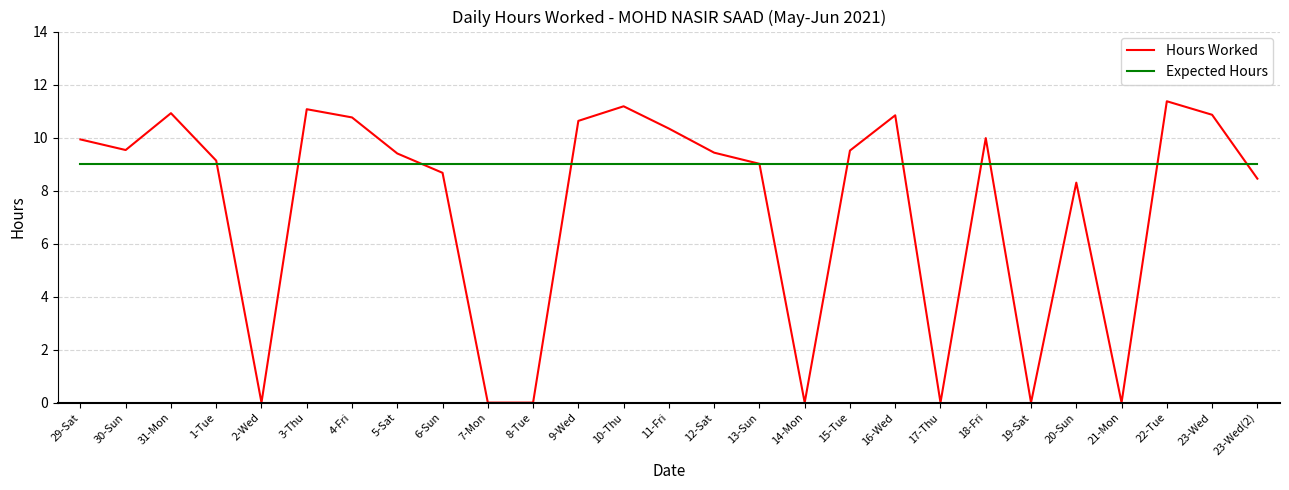

What is the maximum value for Expected Hours?

9.0